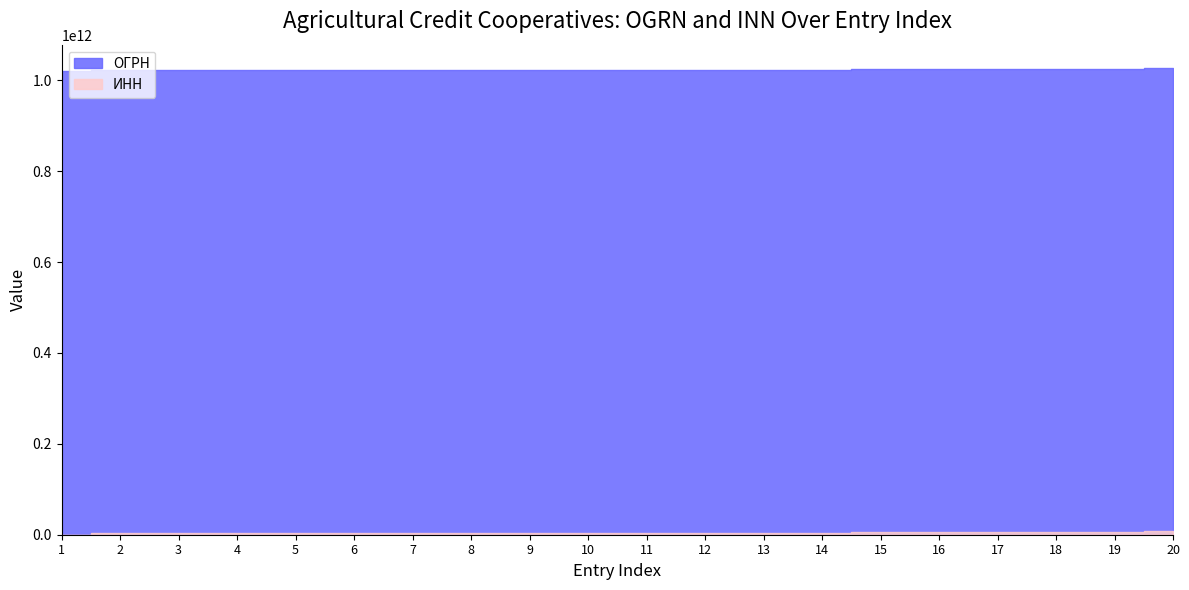

What is the average value of the ИНН series?

4083967650